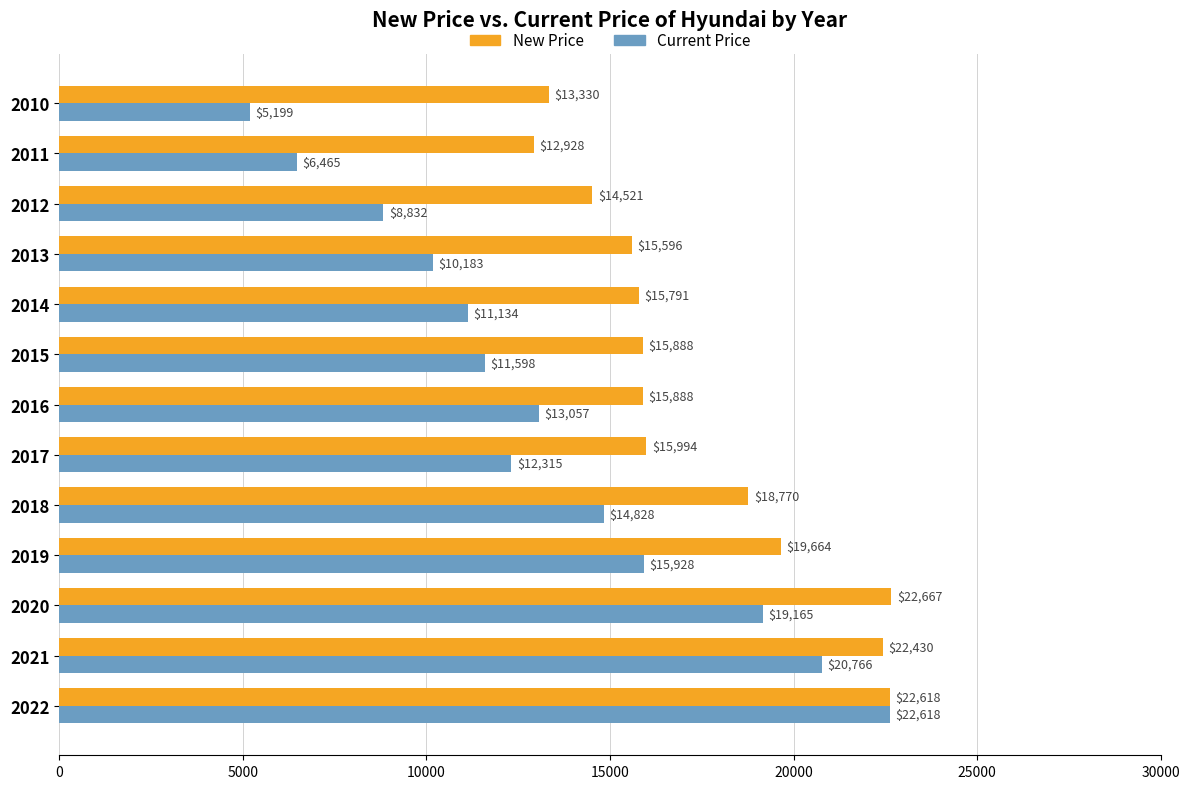

True or false: New Price has a value of 14440 at 2022.

False